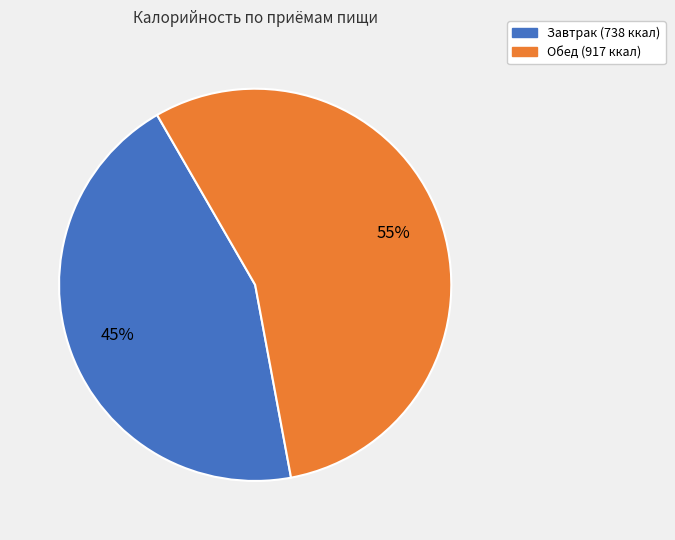

The Обед slice represents 55% of the pie. True or false?

True